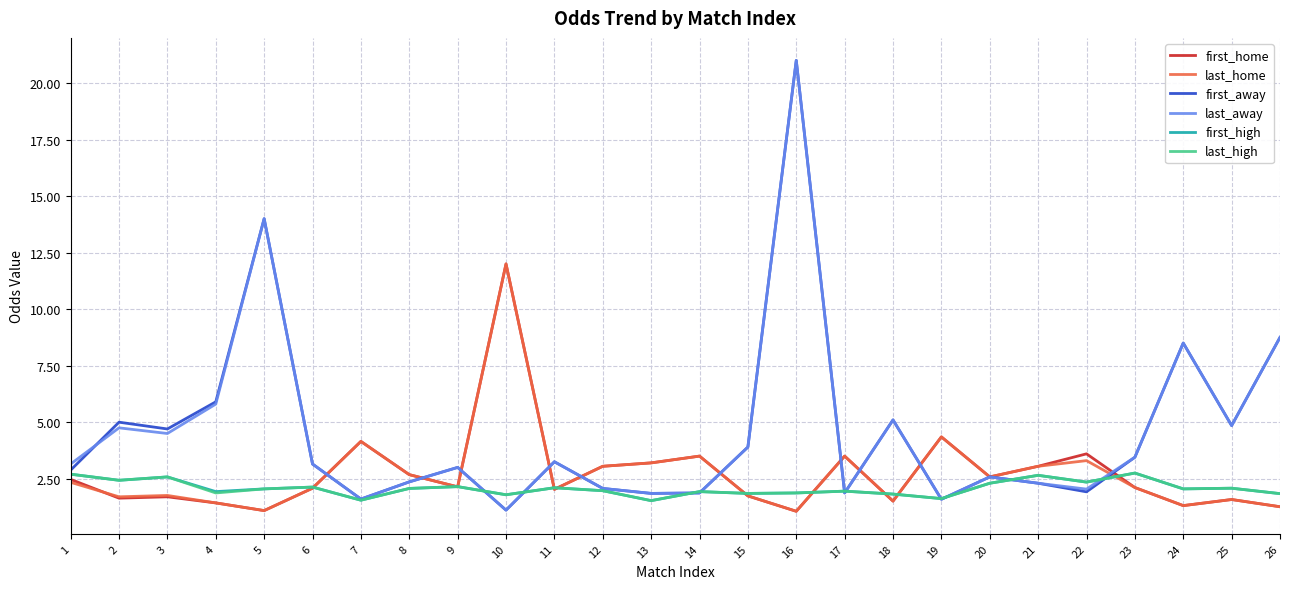

What is the difference between the second highest and minimum values in the first_away series?

12.9